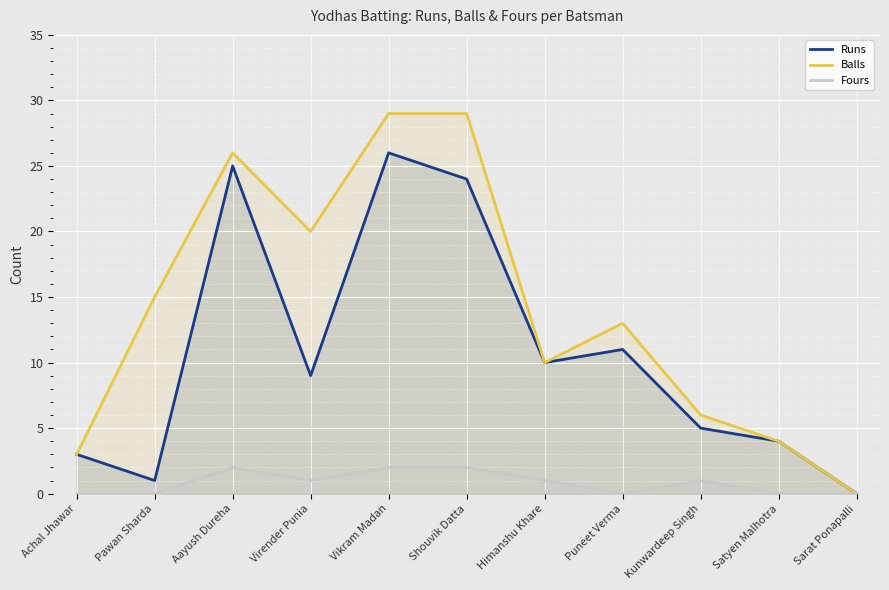

True or false: Balls and Fours cross at least once.

False